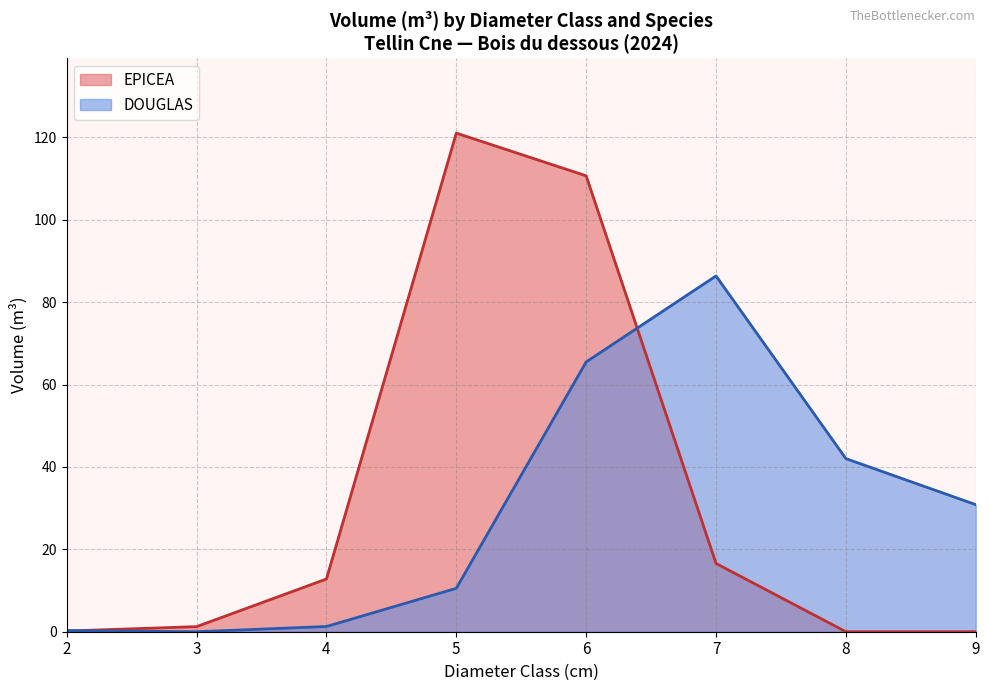

The DOUGLAS series shows 28.4 at 6. True or false?

False